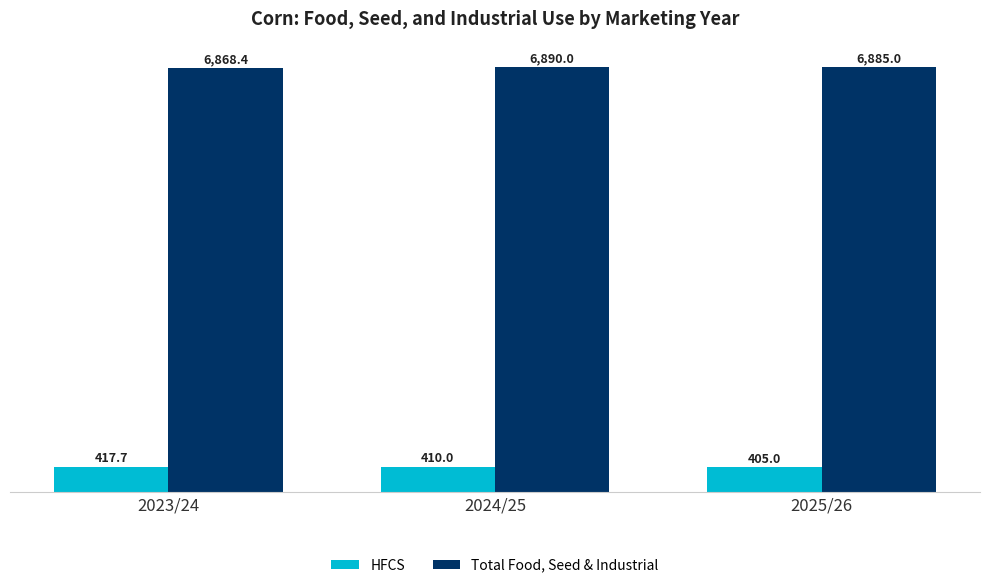

Which series has the largest total across all categories?

Total Food, Seed & Industrial